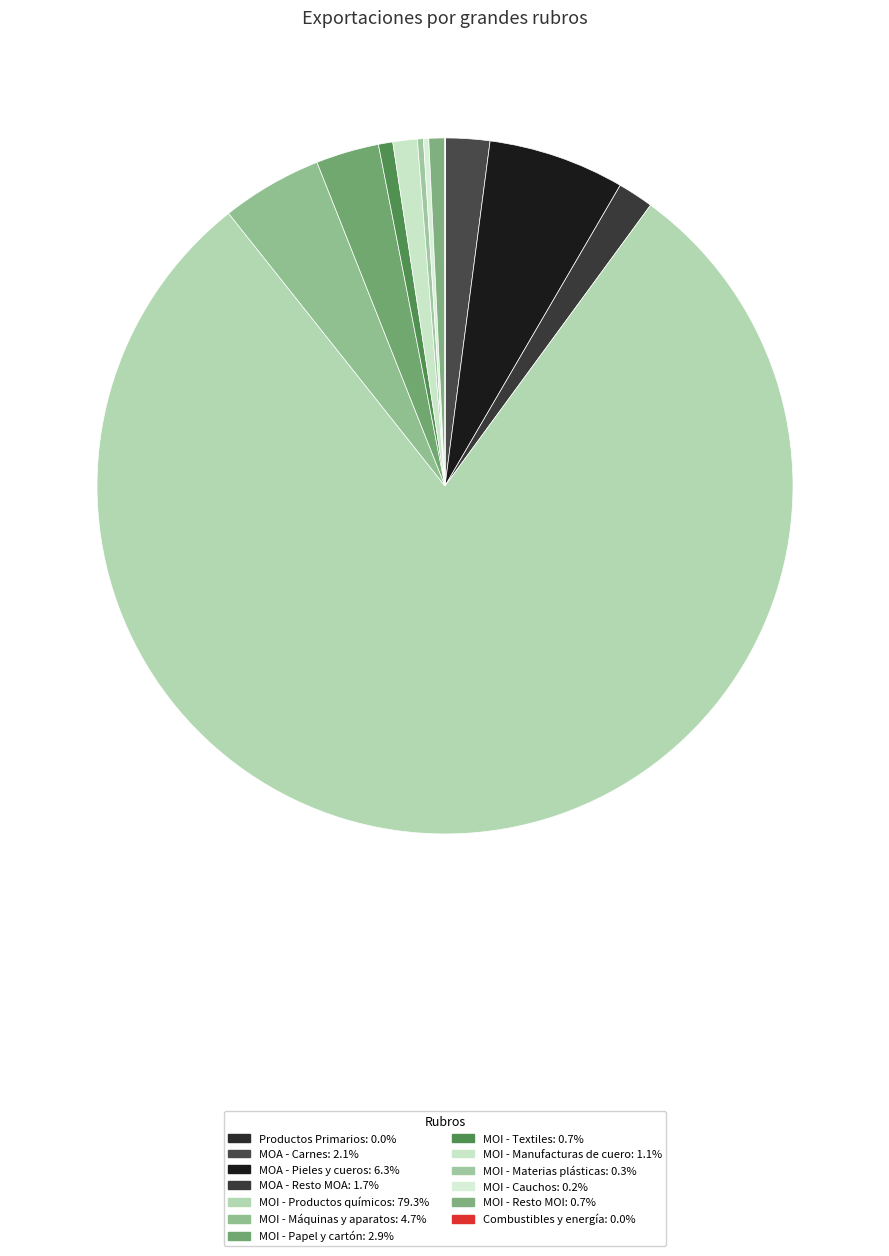

Which category has the biggest portion of the pie?

MOI - Productos químicos